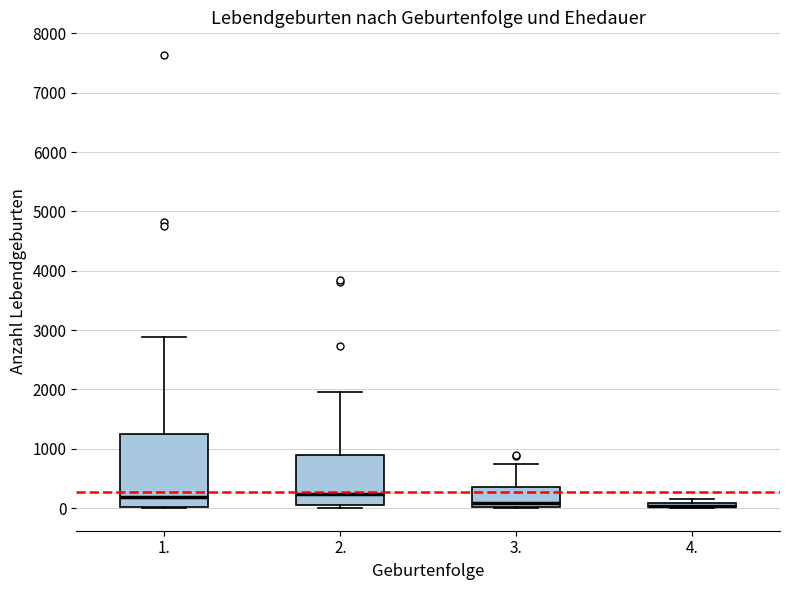

Comparing the boxes themselves (not the whiskers), which one is the tallest?

1.